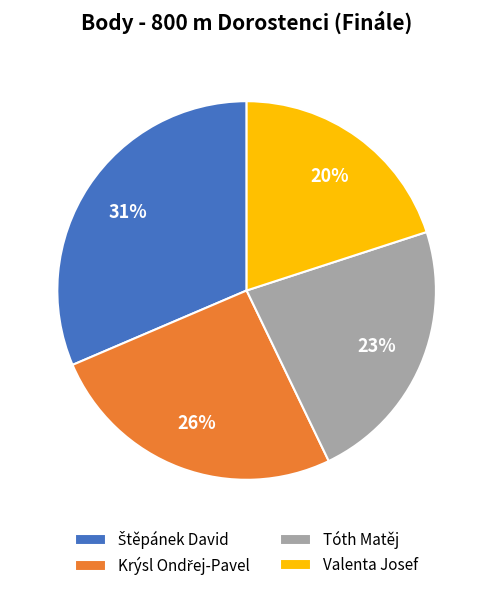

Is it true that Valenta Josef is 14% of the pie?

False